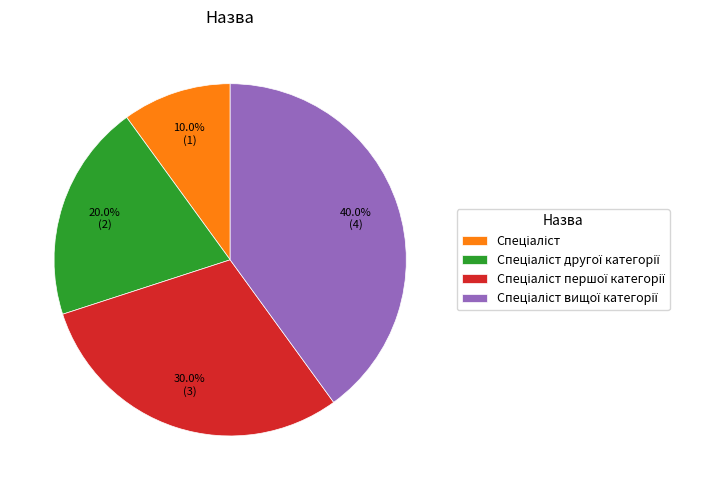

What is the largest slice in the pie chart?

Спеціаліст вищої категорії